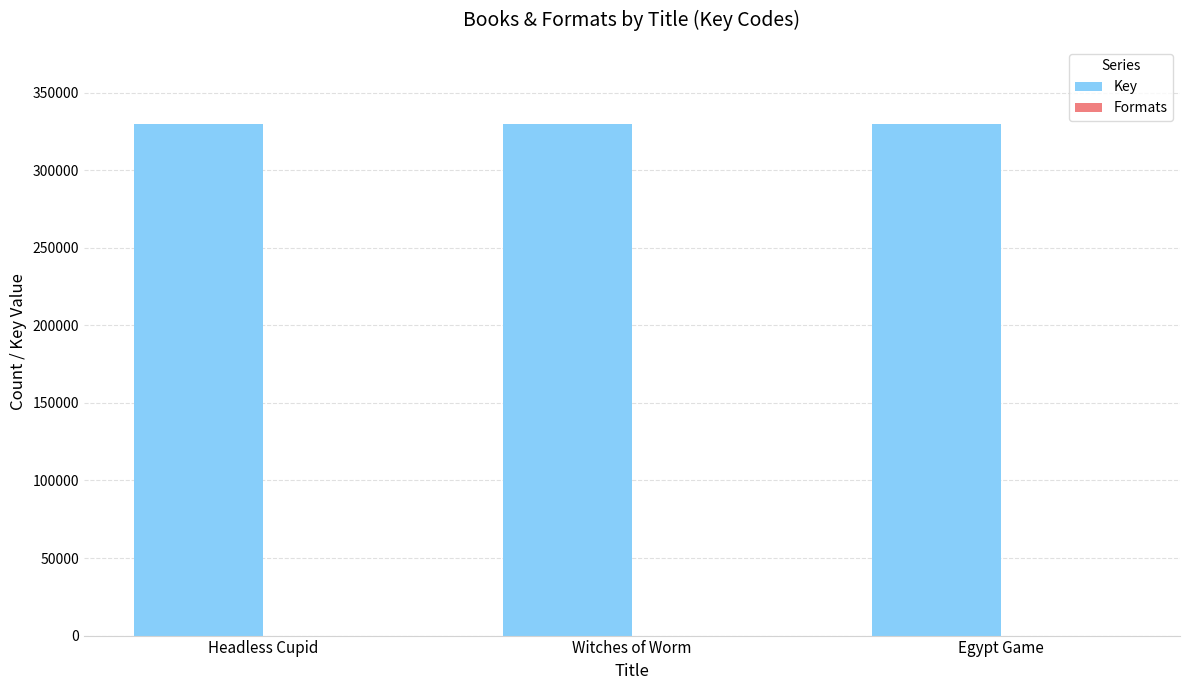

What is the maximum value for Key?

330007